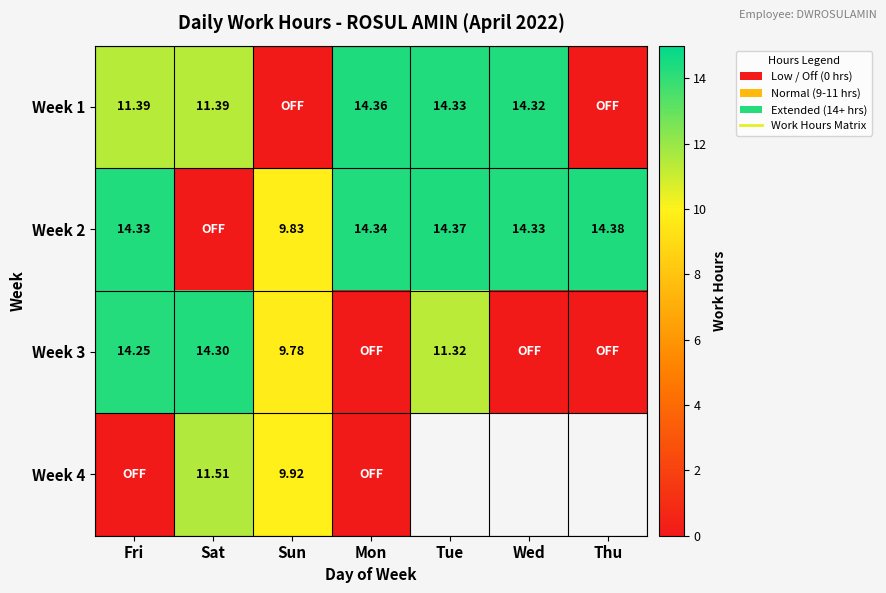

Where is Week 1 nearest to the value 7?

Fri